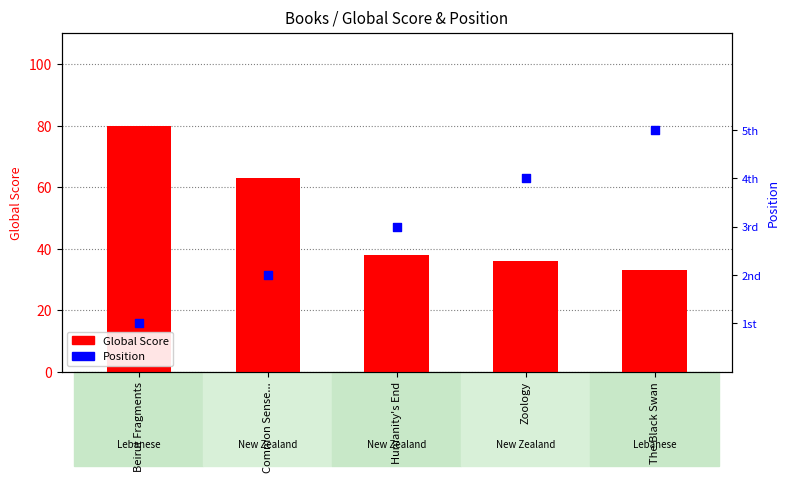

What is the total value across all series at Beirut Fragments?

81